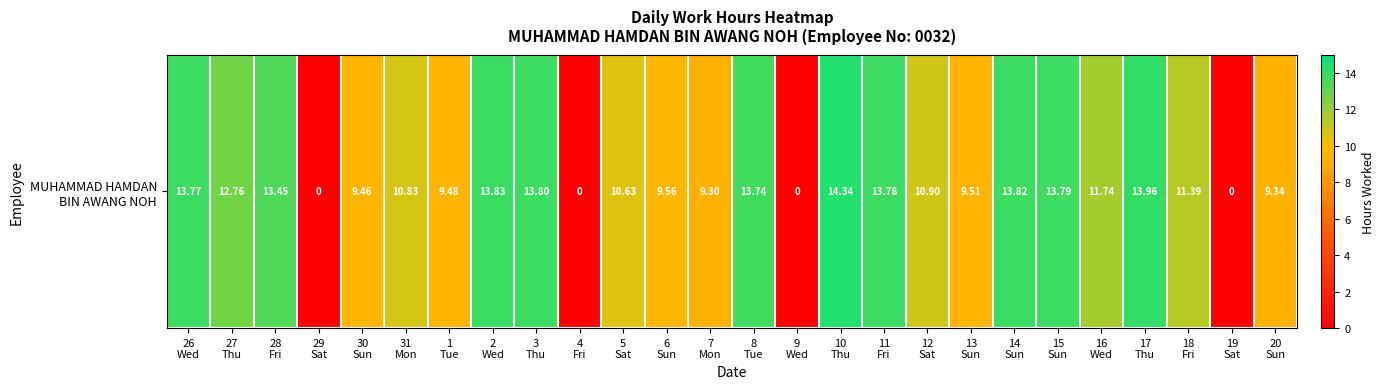

Reading right to left, transcribe all the data shown in this chart.

20
Sun=9.3	19
Sat=0.0	18
Fri=11.4	17
Thu=14.0	16
Wed=11.7	15
Sun=13.8	14
Sun=13.8	13
Sun=9.5	12
Sat=10.9	11
Fri=13.8	10
Thu=14.3	9
Wed=0.0	8
Tue=13.7	7
Mon=9.3	6
Sun=9.6	5
Sat=10.6	4
Fri=0.0	3
Thu=13.8	2
Wed=13.8	1
Tue=9.5	31
Mon=10.8	30
Sun=9.5	29
Sat=0.0	28
Fri=13.4	27
Thu=12.8	26
Wed=13.8